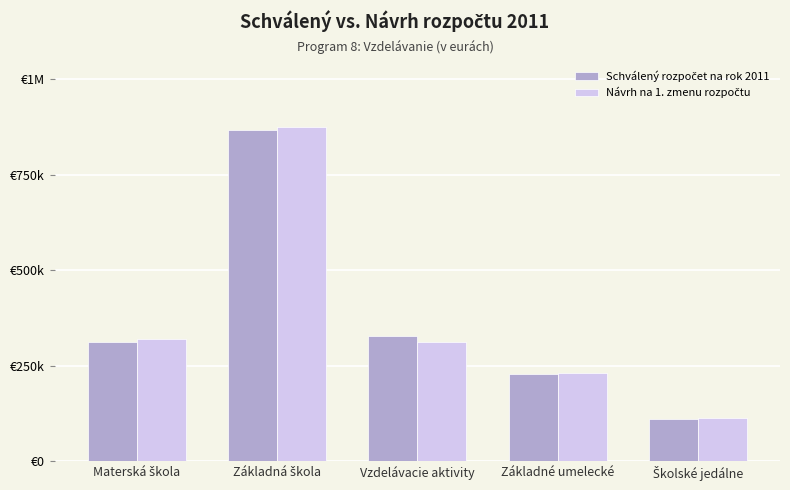

Which series changed the most between Materská škola and Základné umelecké?

Návrh na 1. zmenu rozpočtu